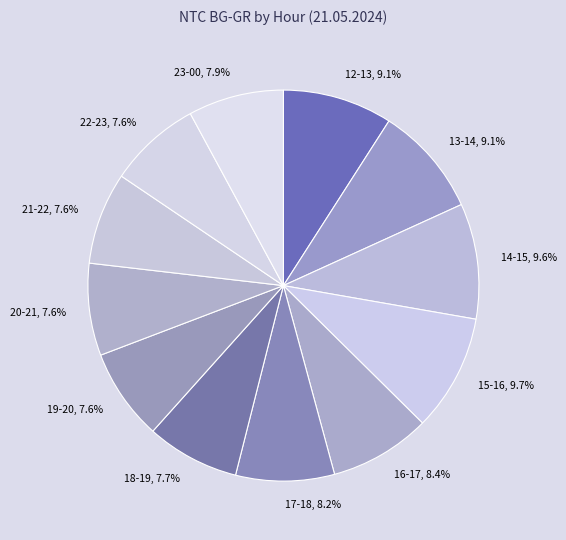

Is 22-23, 7.6% the majority of the pie?

No